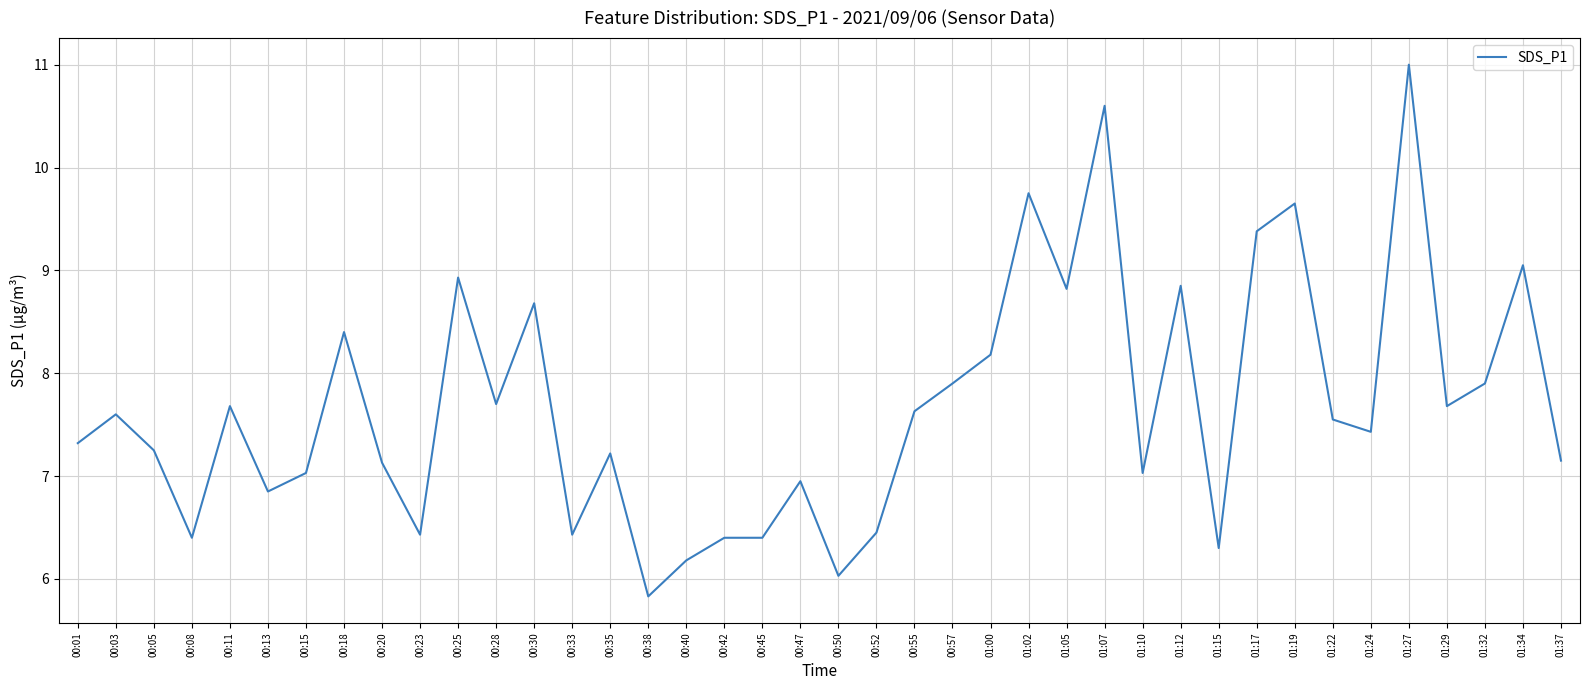

The chart shows a value of 7.1 at 00:20. True or false?

True